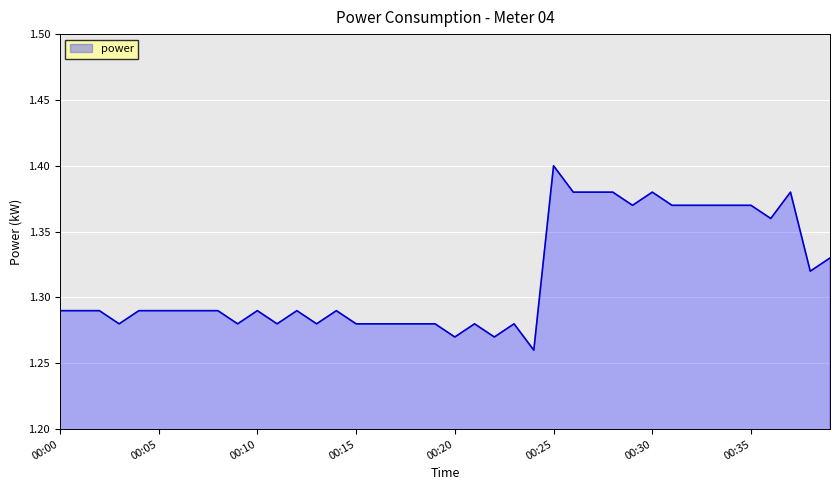

Does the chart have visible grid lines?

Yes